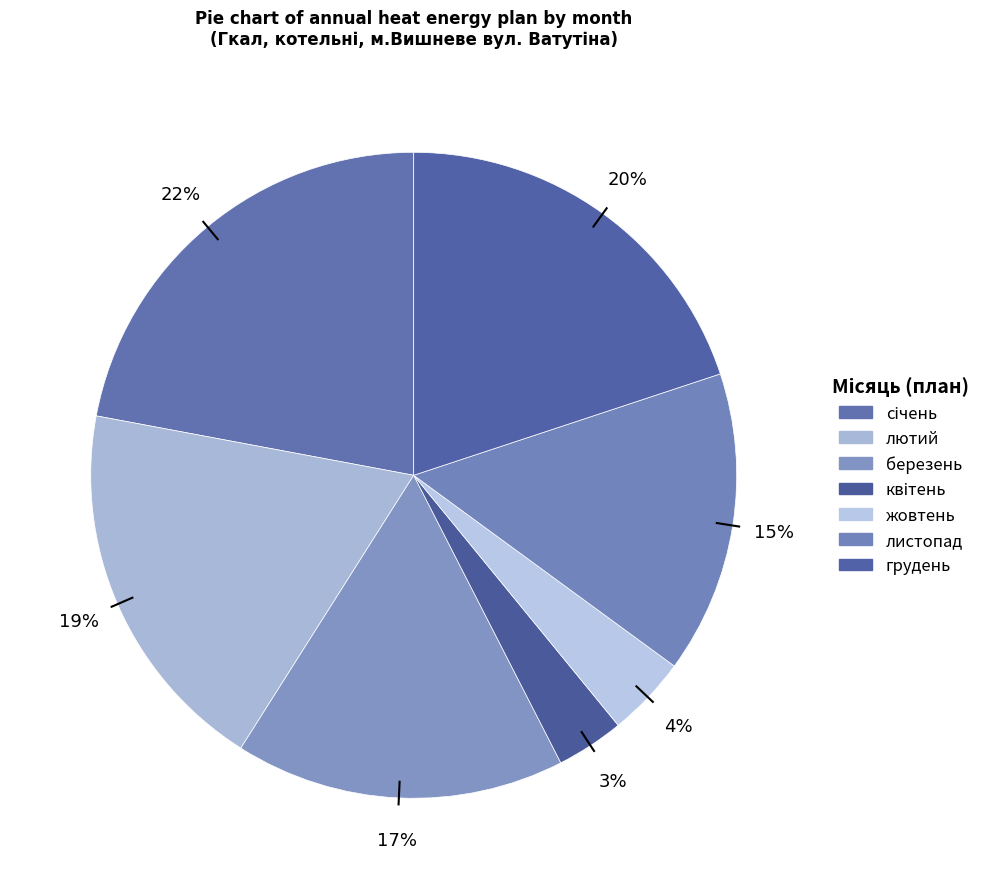

To the nearest percent, what portion does грудень represent?

20%